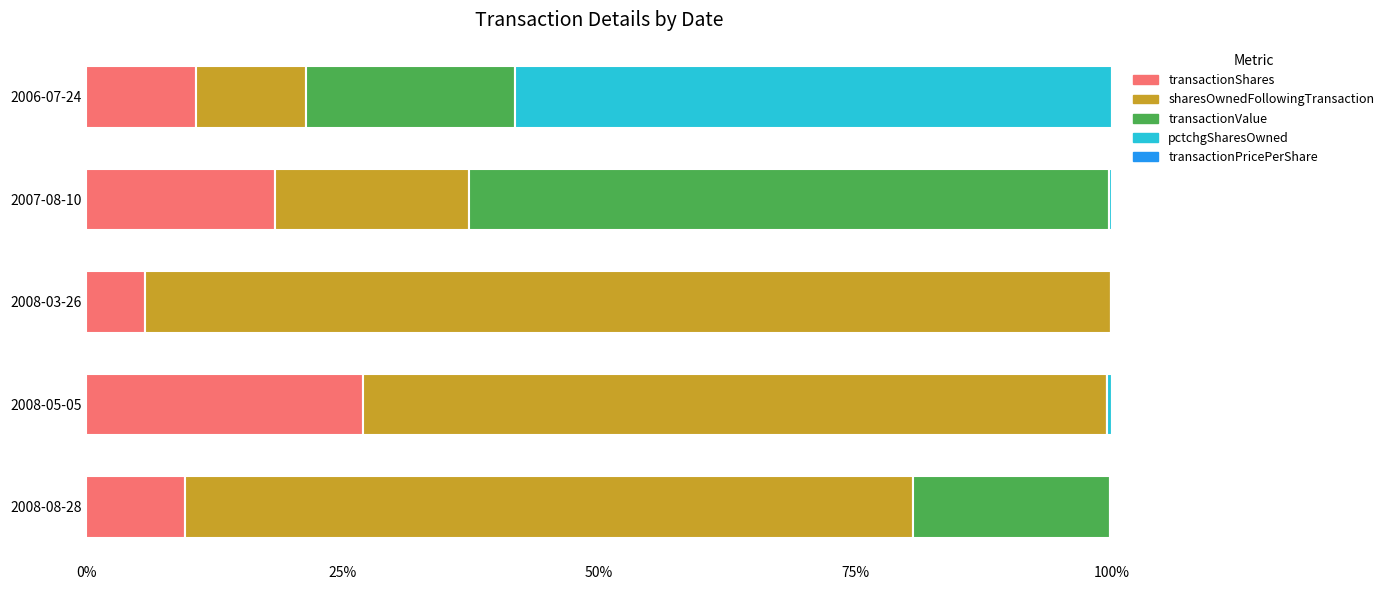

Is it true that transactionShares equals 5.8 at 2008-03-26?

True